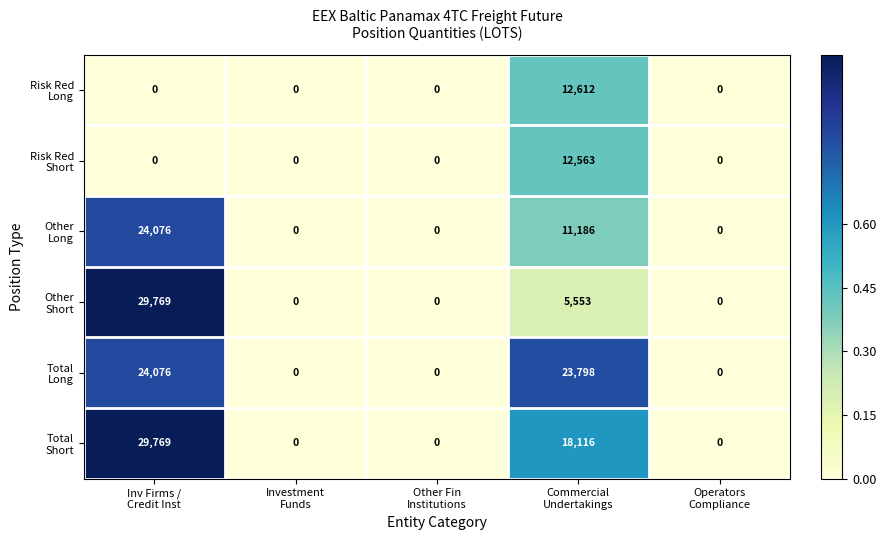

What is the greatest value displayed?

29769